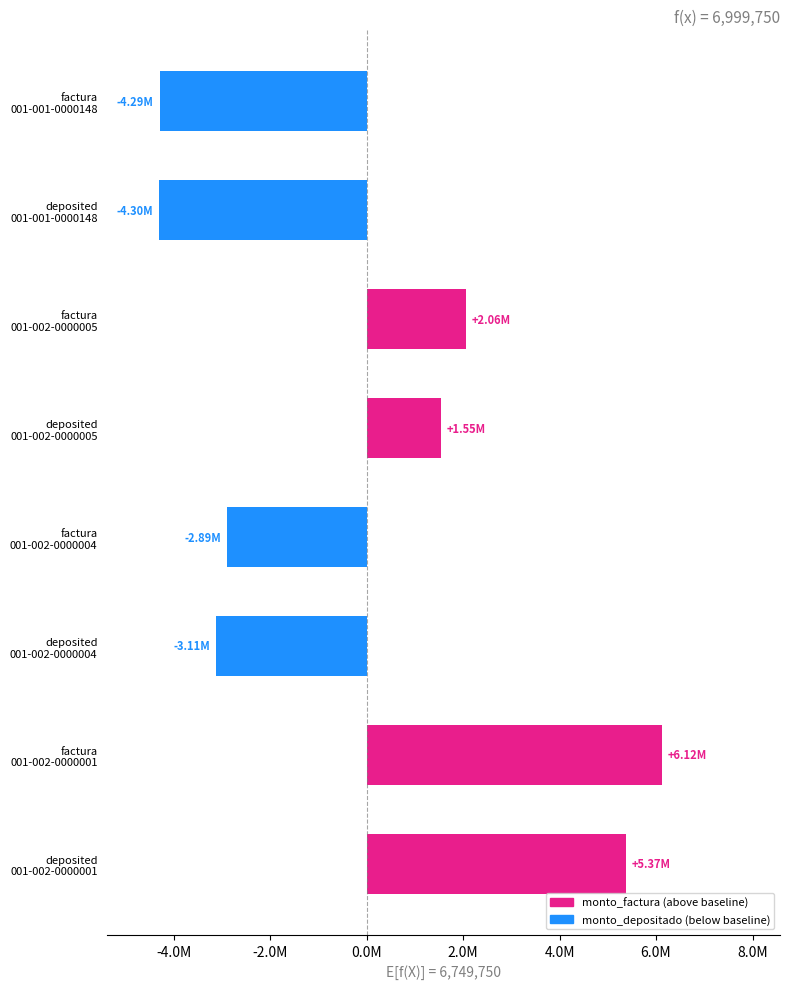

Are the bars horizontal?

Yes